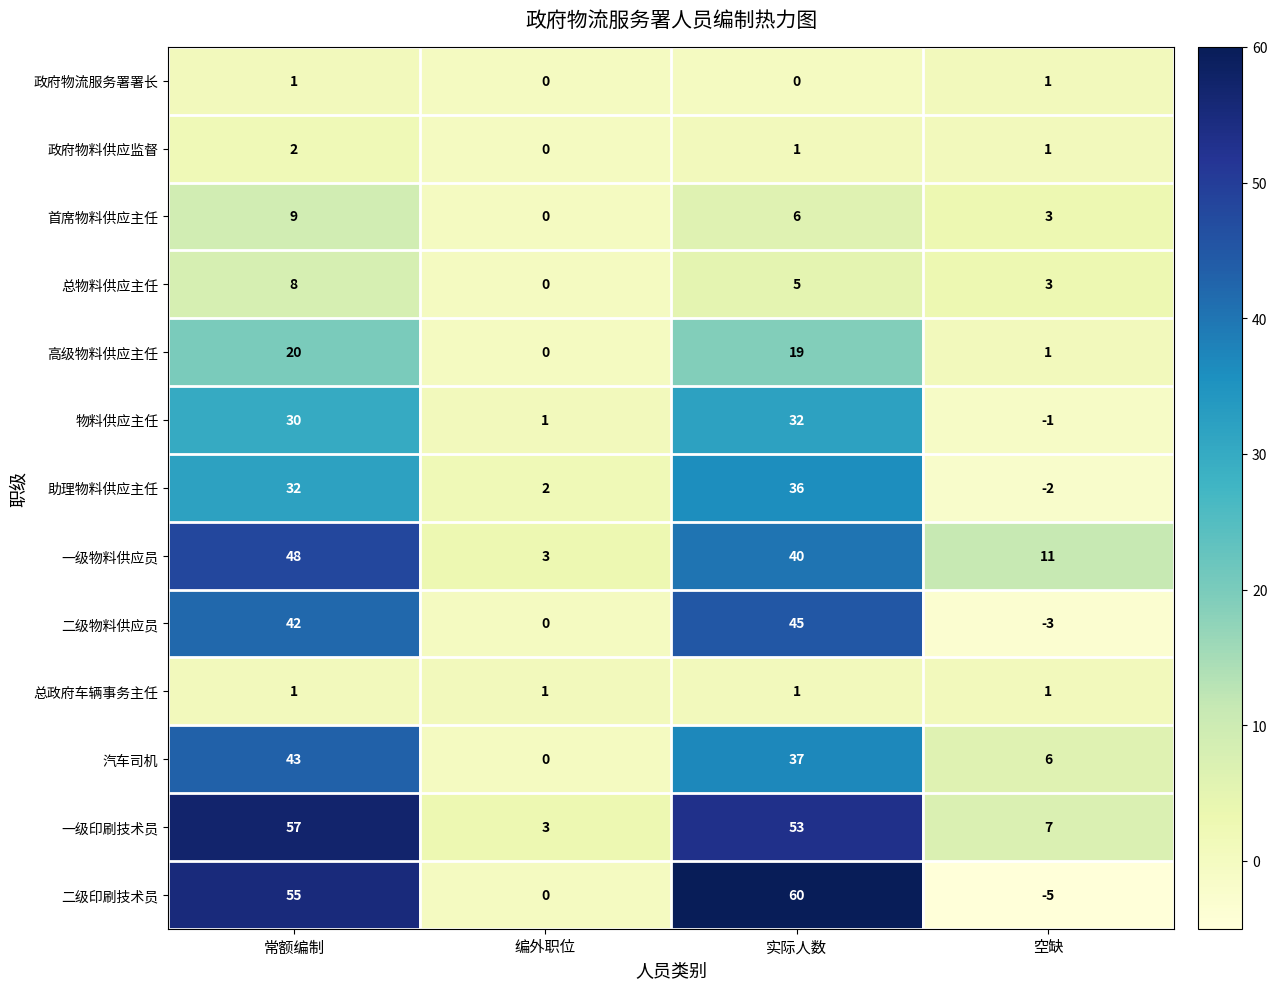

What is the minimum value shown in the chart?

-5